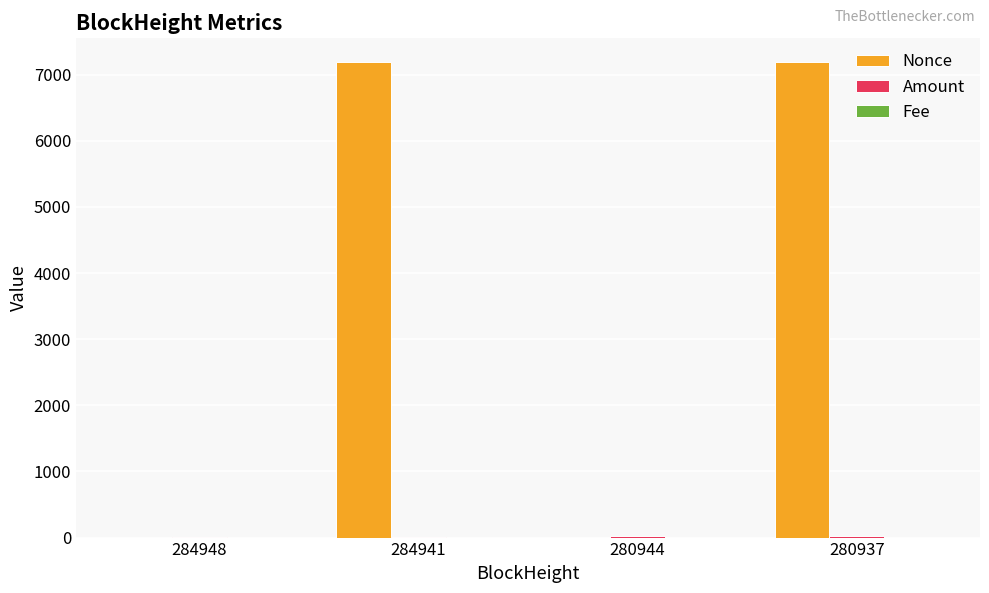

What is the total value across all series at 280937?

7218.1